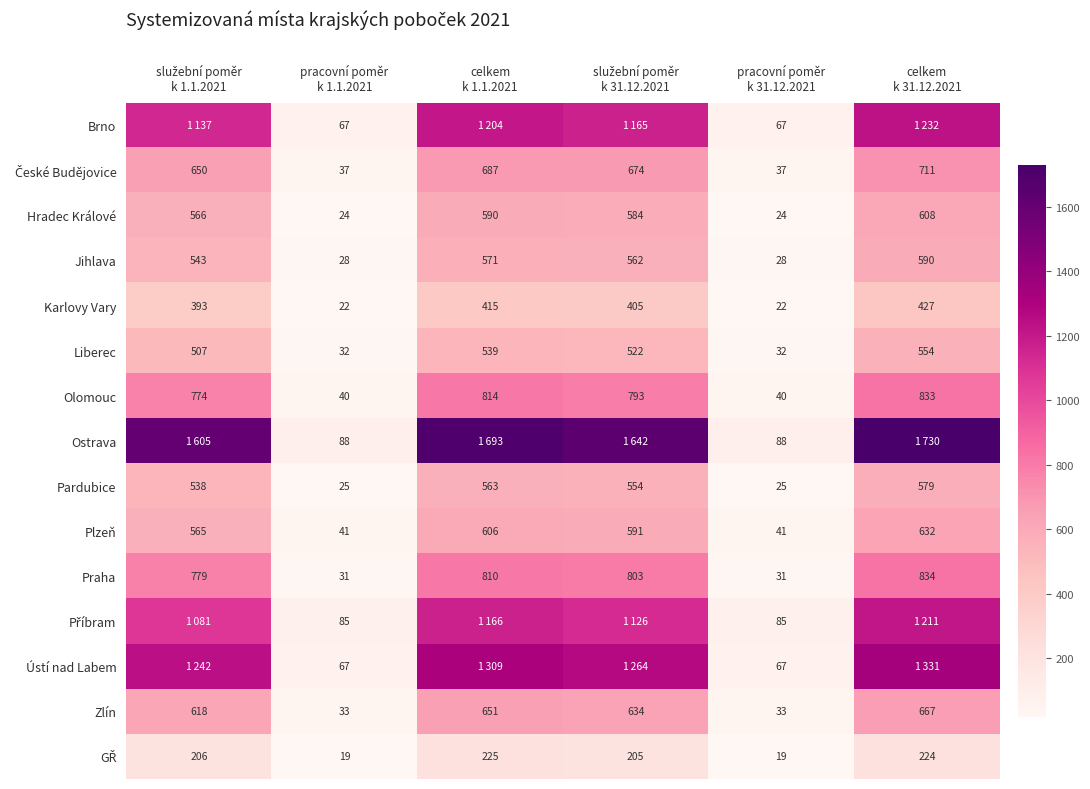

What is the sum of all Olomouc values?

3294